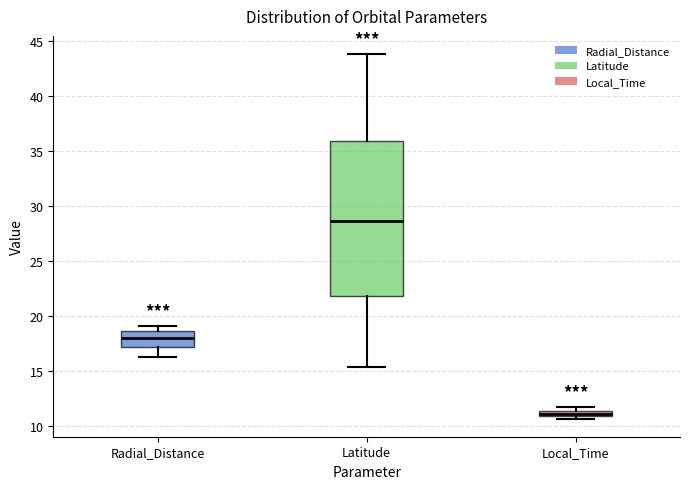

Where does the median line of the box for Latitude sit on the y-axis? The values are not printed on the chart, so give them approximately, as read against the axis.

28.5